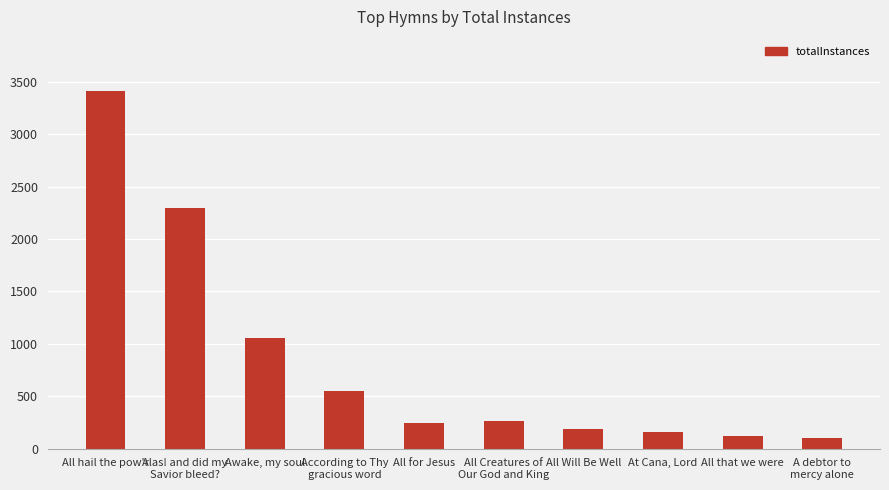

Reading left to right, list all the values displayed in this chart.

All hail the pow'r=3417	Alas! and did my
Savior bleed?=2299	Awake, my soul=1053	According to Thy
gracious word=548	All for Jesus=247	All Creatures of
Our God and King=264	All Will Be Well=190	At Cana, Lord=158	All that we were=120	A debtor to
mercy alone=101